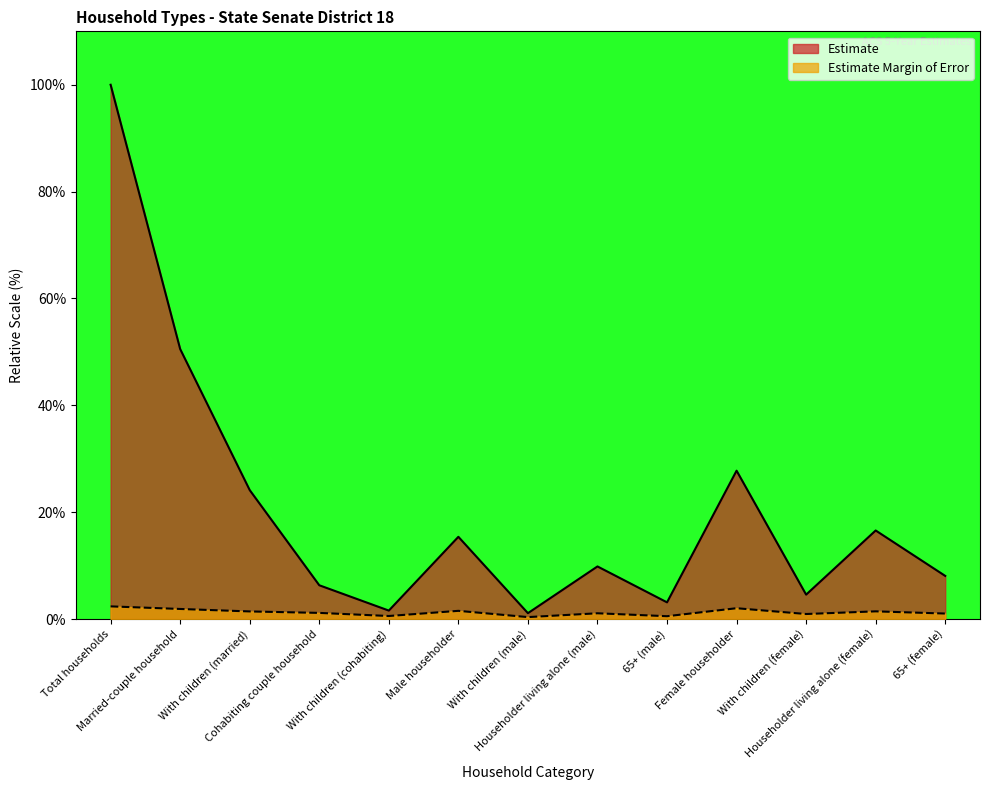

At how many categories does at least one series exceed 38?

2